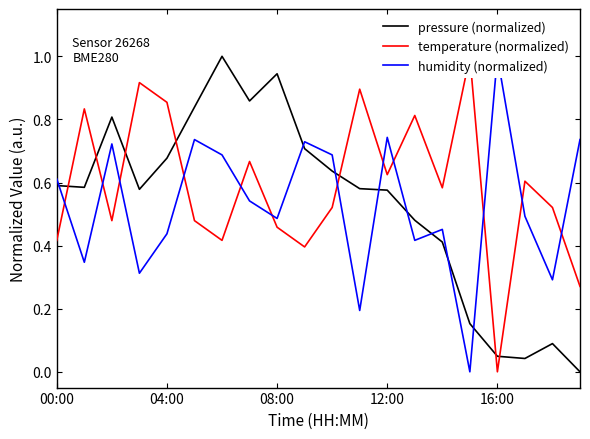

After their last crossing, which series has the higher values: temperature (normalized) or humidity (normalized)?

humidity (normalized)